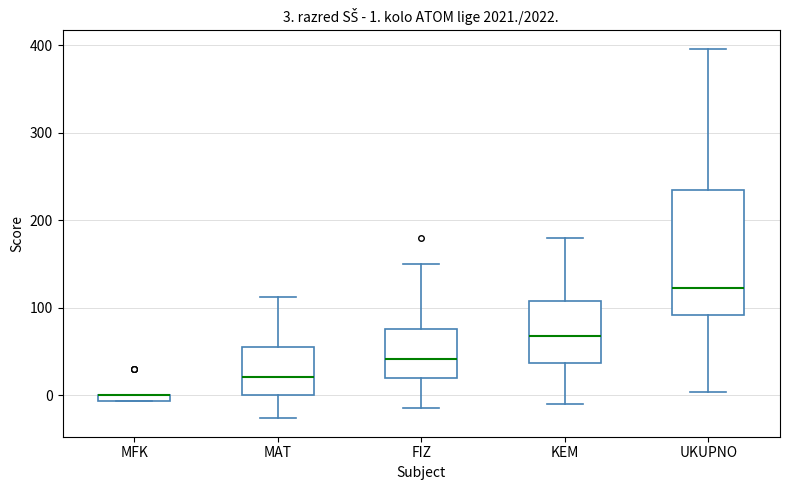

Which box is the tallest, from its lower edge to its upper edge?

UKUPNO